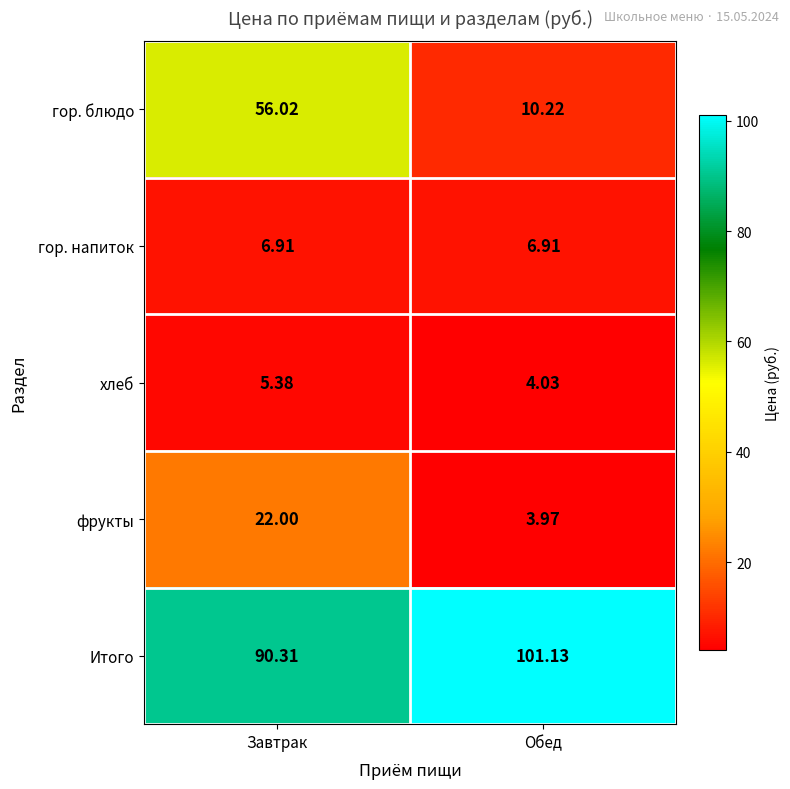

Which series has the largest range (max minus min)?

гор. блюдо